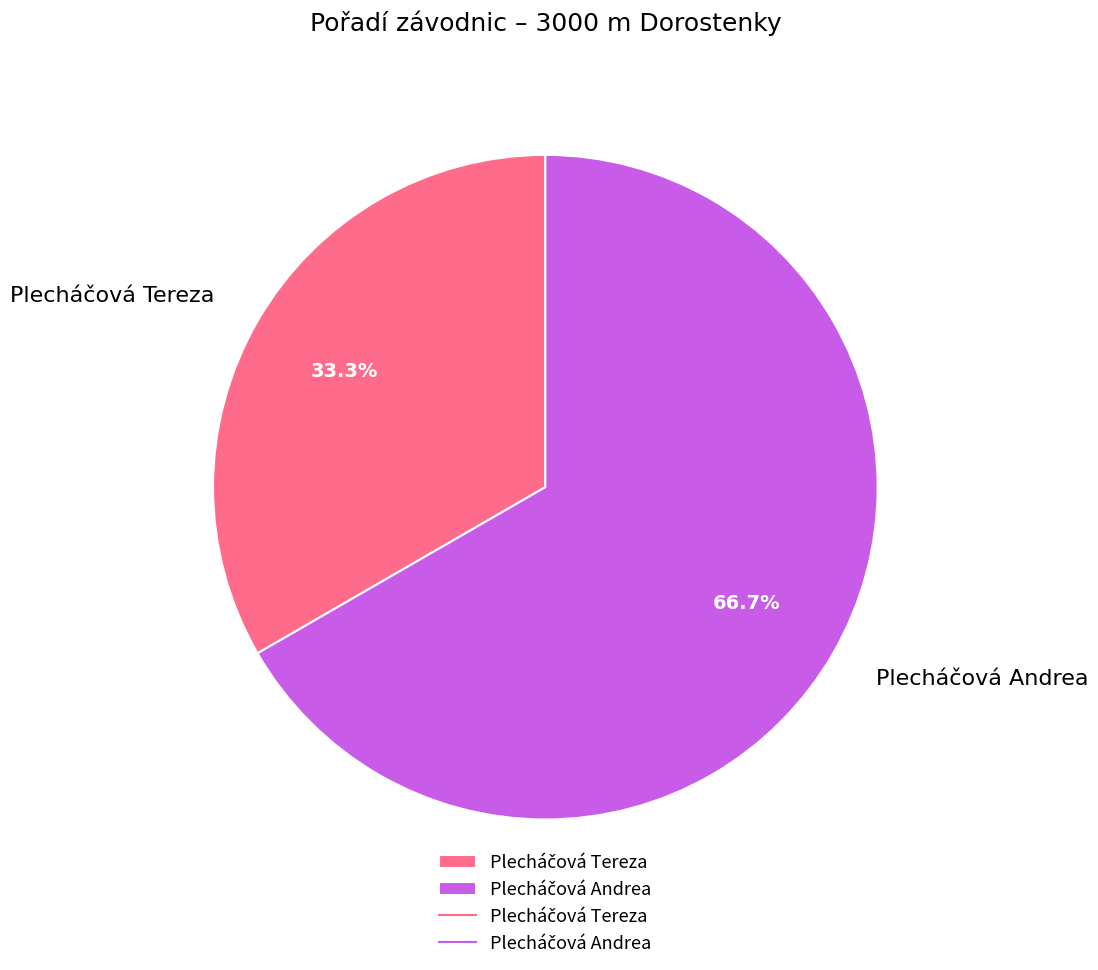

Count the number of slices in the pie.

2